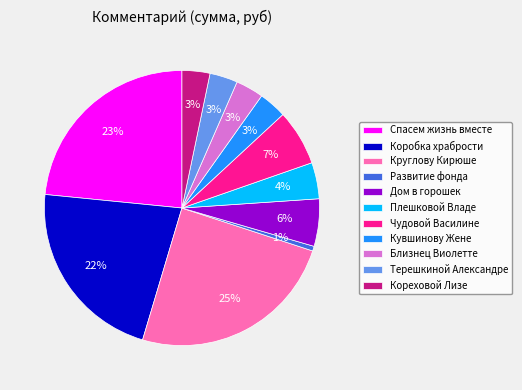

What is the smallest slice in the pie chart?

Развитие фонда